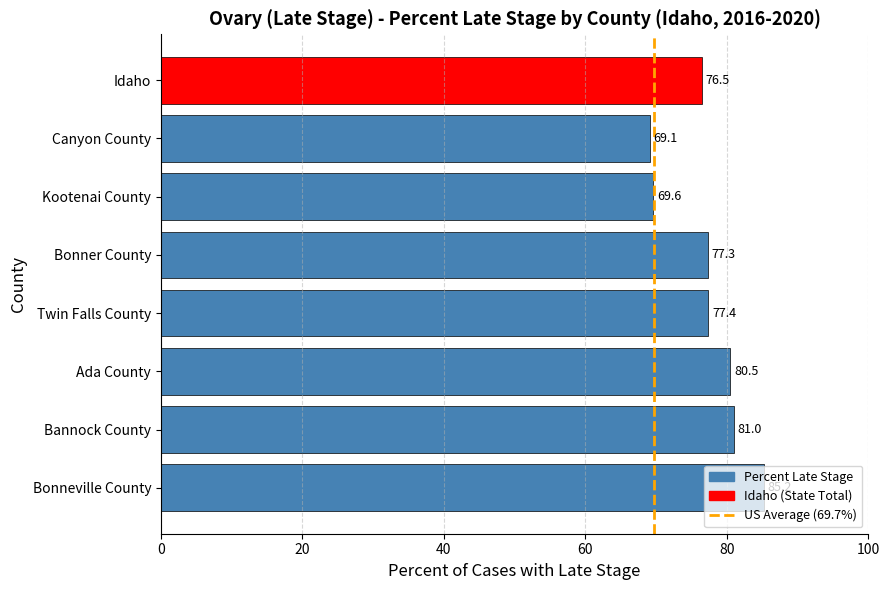

Where is the data nearest to the value 77?

Bonner County